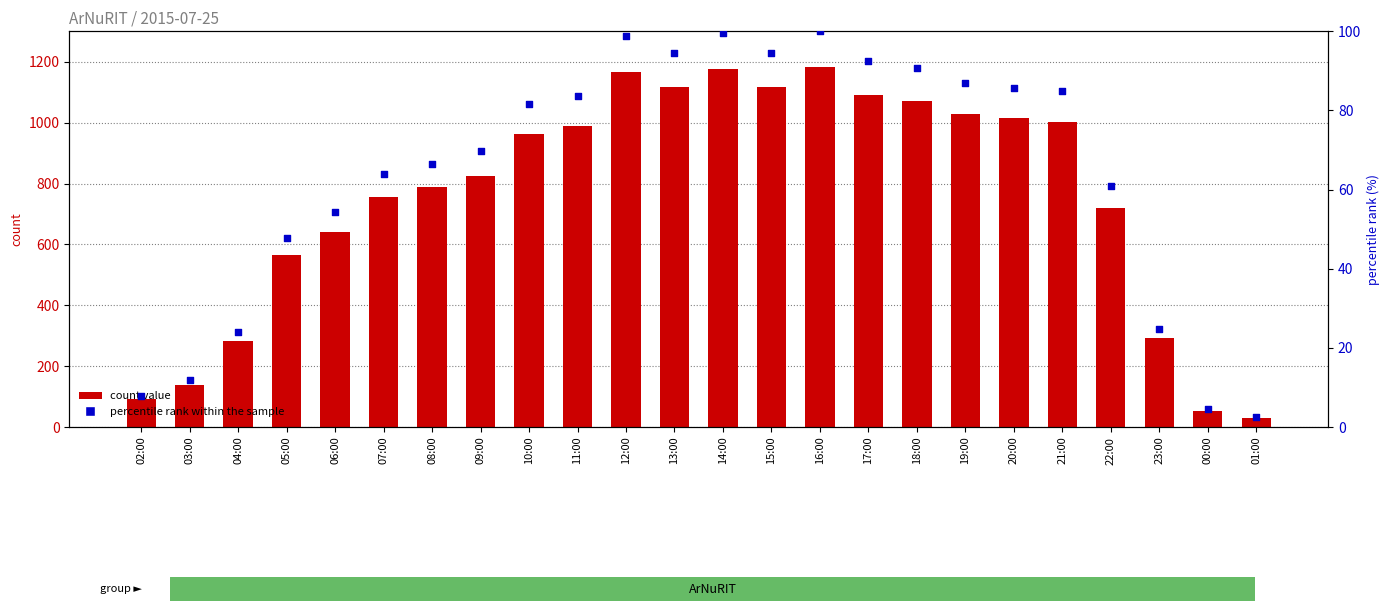

Which series has the largest total across all categories?

count value